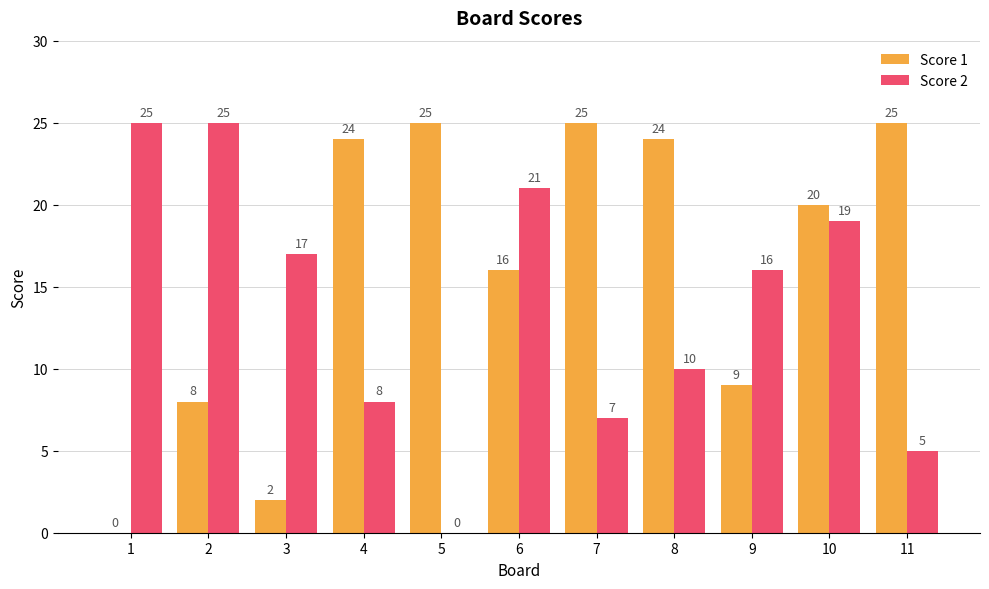

At which label does Score 1 first exceed 20?

4